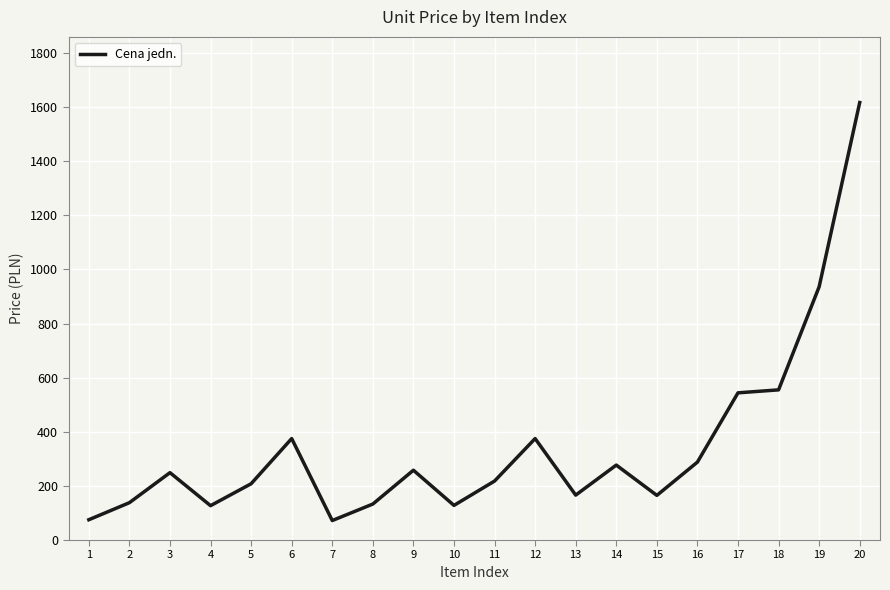

What is the change in value from 2 to 14?

+139